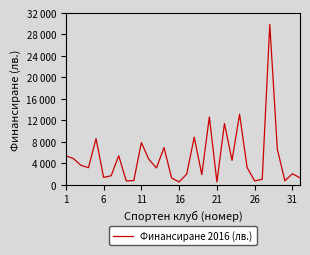

How many interior local valleys (lower than both neighbors) does the data have?

10